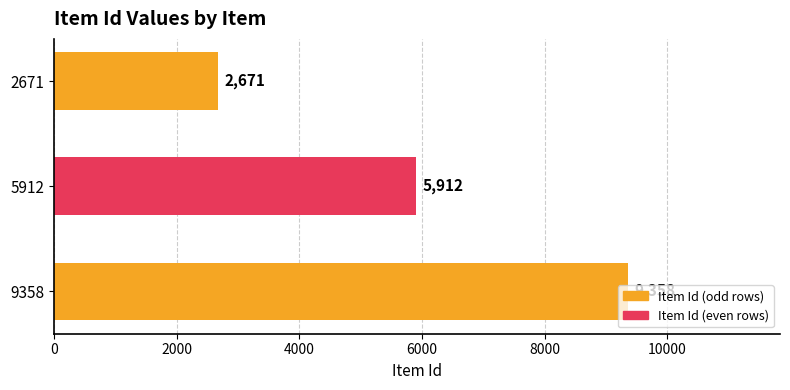

What is the change in value from 9358 to 2671?

-6687